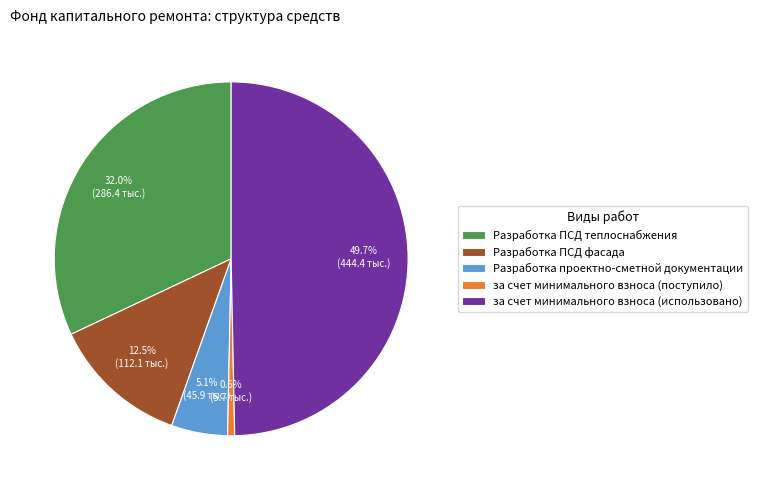

To the nearest percent, what portion does за счет минимального взноса (использовано) represent?

50%